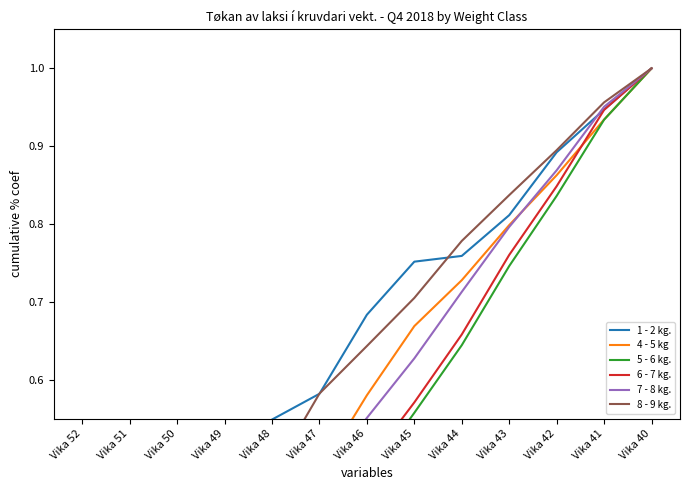

At which category does the chart reach its peak across all series?

Vika 40